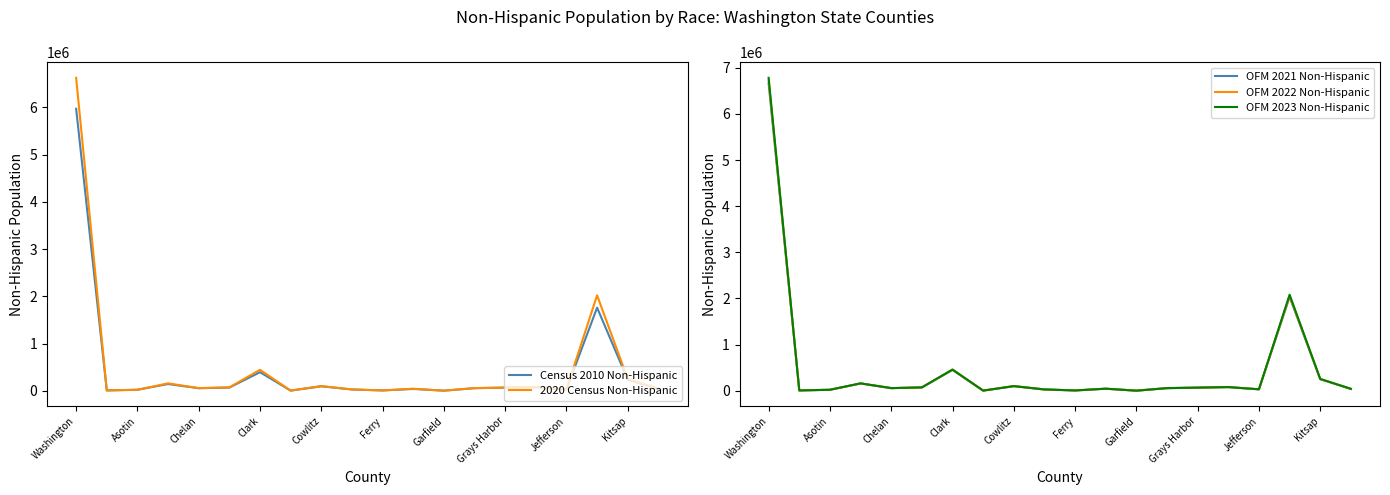

True or false: Census 2010 Non-Hispanic has more than 1 interior local peaks.

True